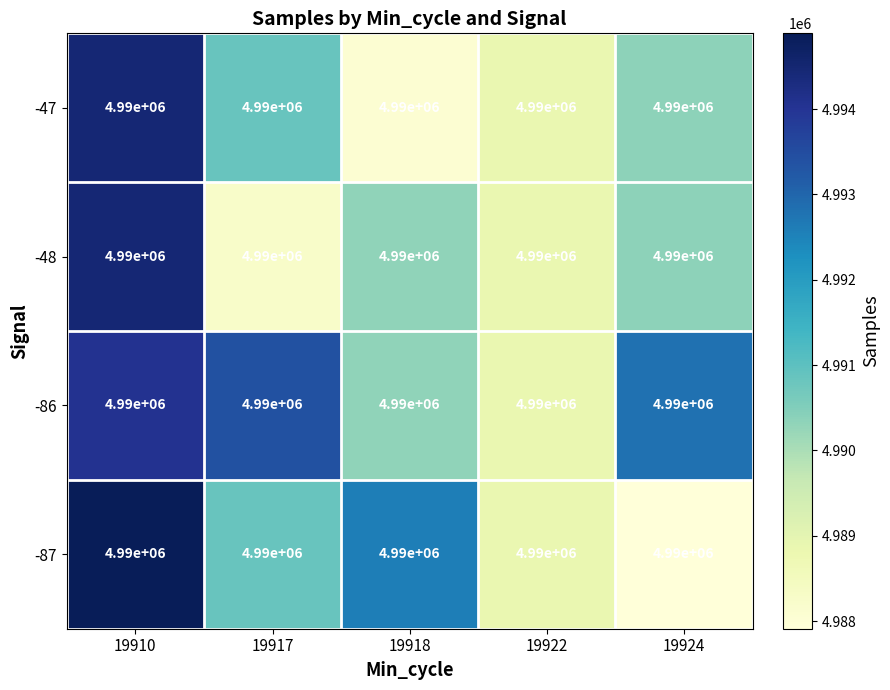

Which series changed the most between 19910 and 19918?

-47